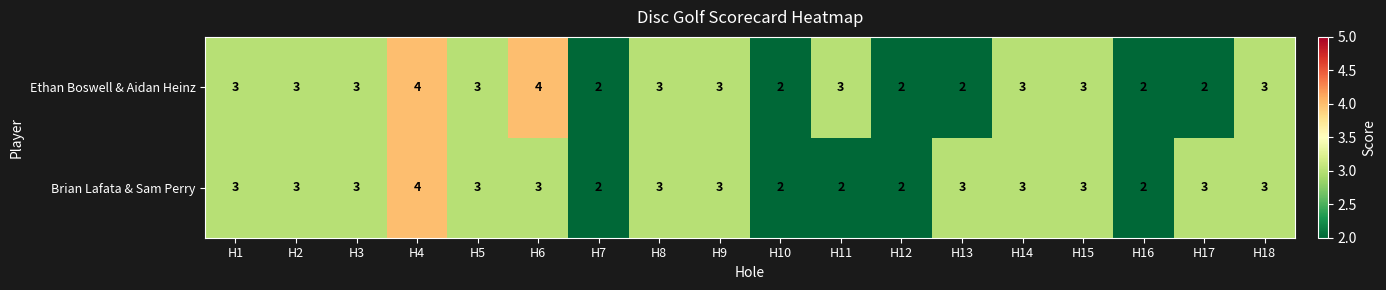

What is the greatest value displayed?

4